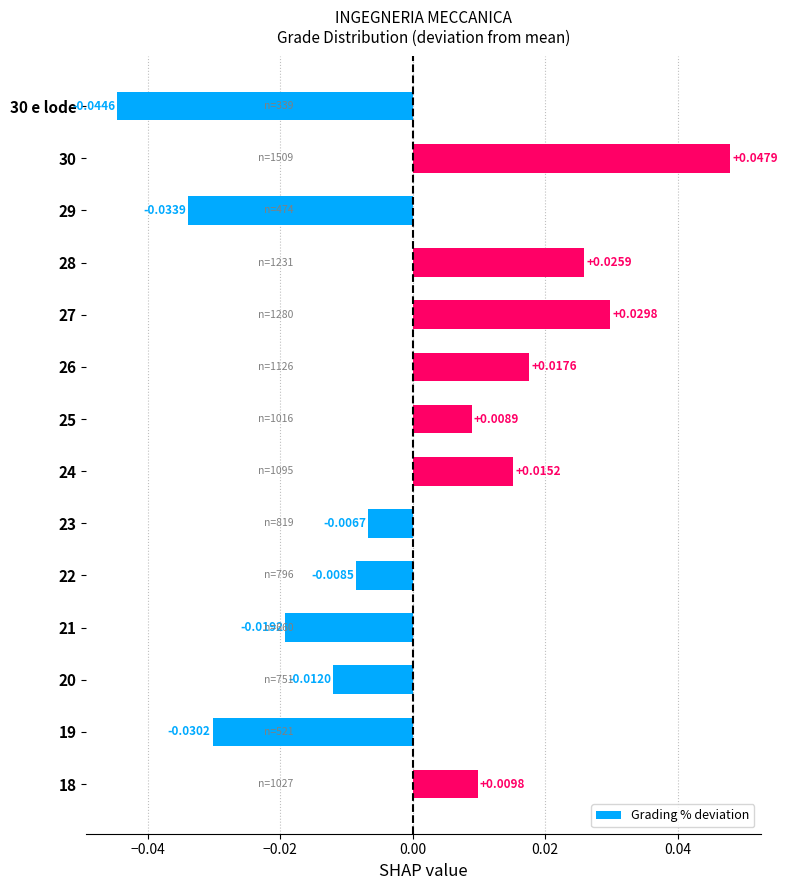

Rank the categories by value from highest to lowest.

30, 27, 28, 26, 24, 18, 25, 23, 22, 20, 21, 19, 29, 30 e lode